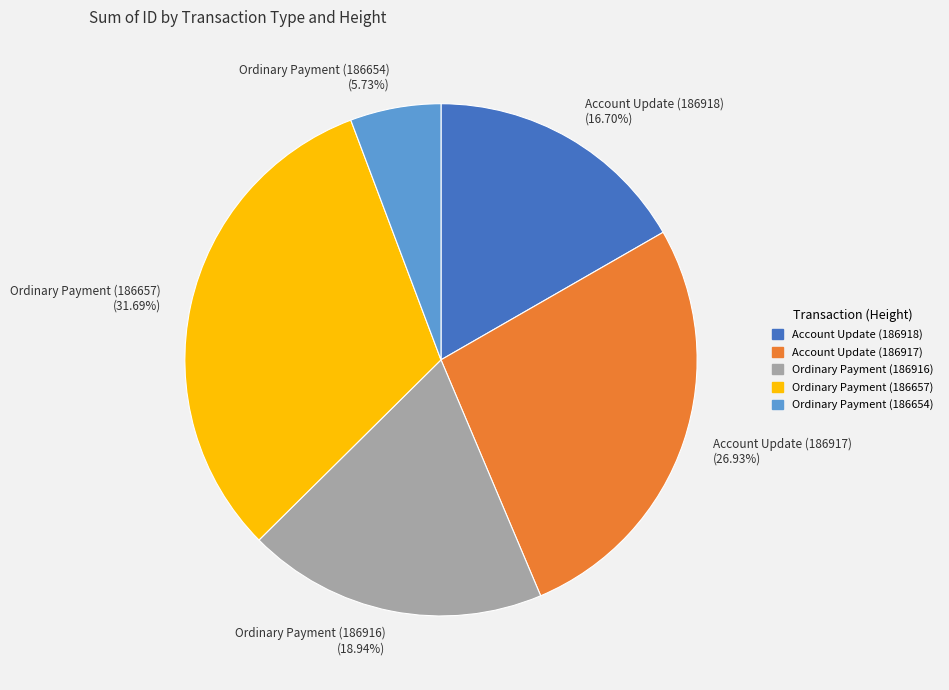

True or false: Ordinary Payment (186916) accounts for 7% of the total.

False